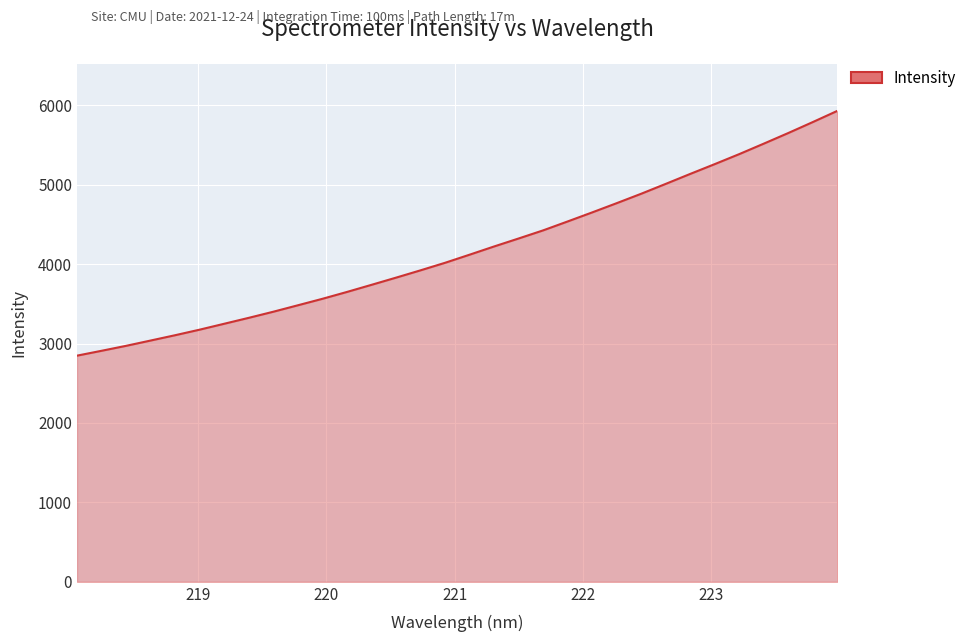

What is the greatest value displayed?

5929.4